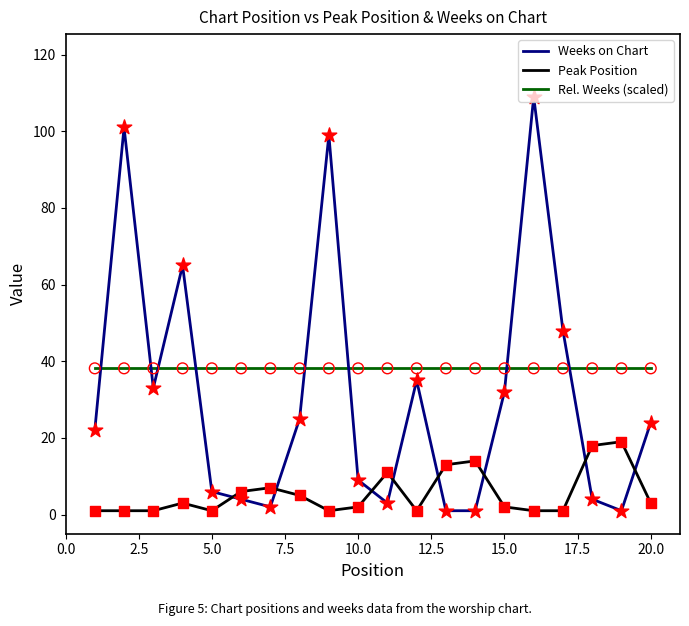

List the series in order of their overall mean, highest first.

Rel. Weeks (scaled), Weeks on Chart, Peak Position